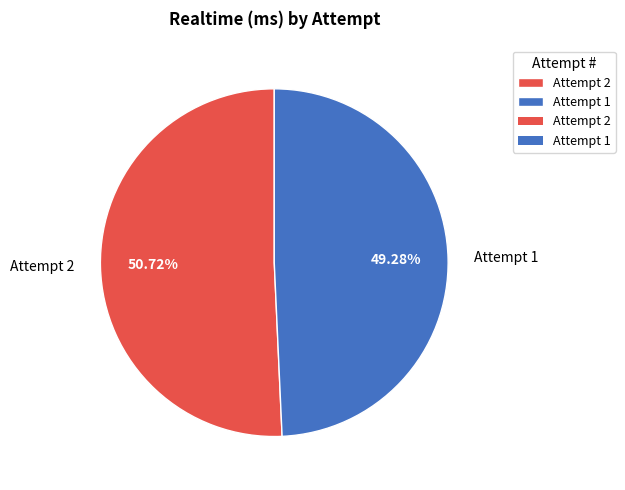

Count the number of slices in the pie.

2